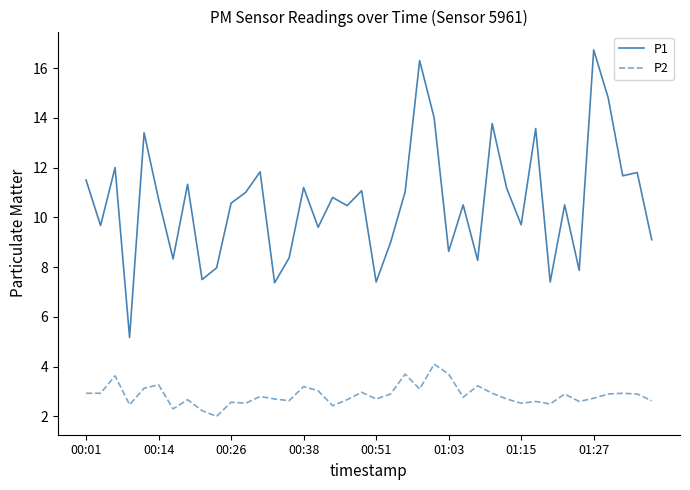

Does the chart have visible grid lines?

No